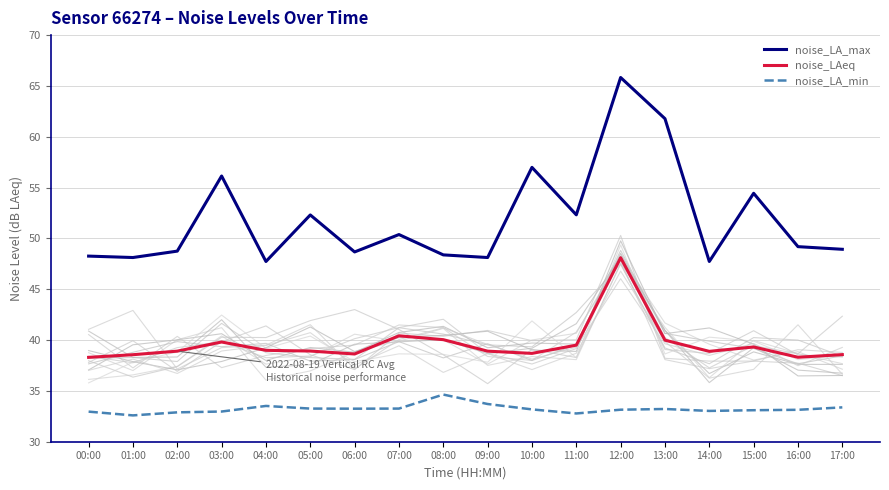

True or false: noise_LA_min and noise_LA_max cross at least once.

False